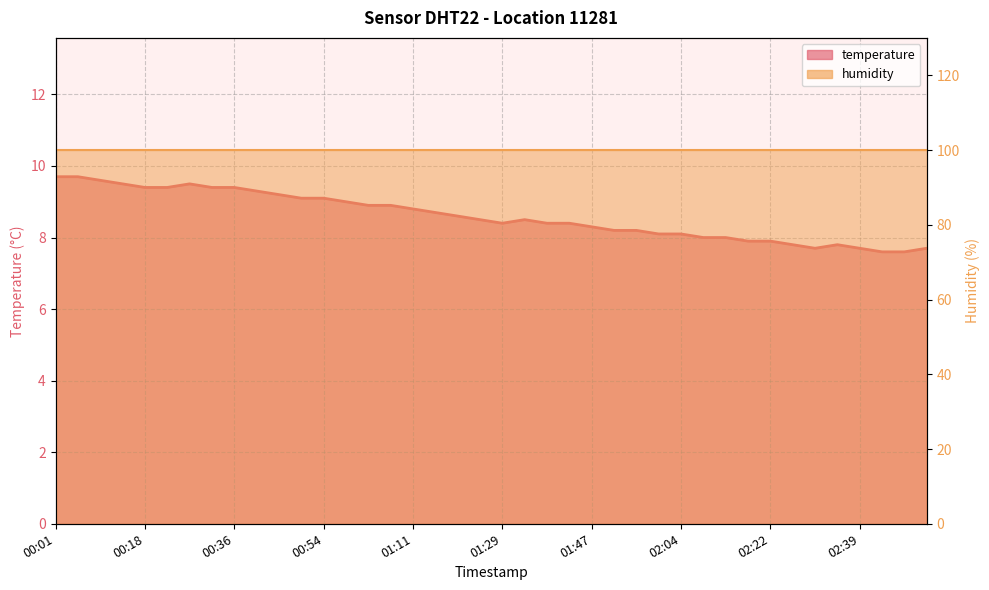

What is the minimum value shown in the chart?

7.6